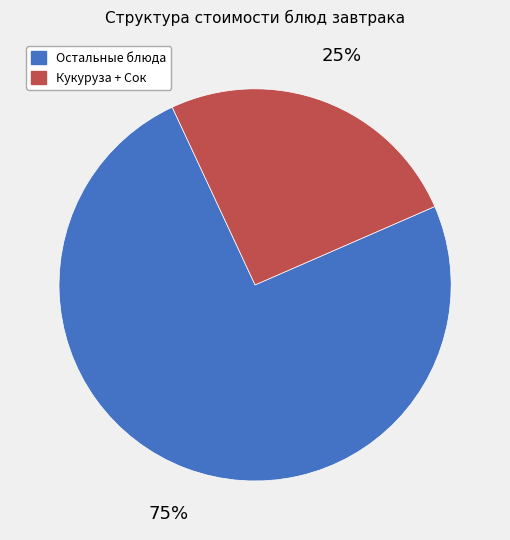

Count the number of slices in the pie.

2